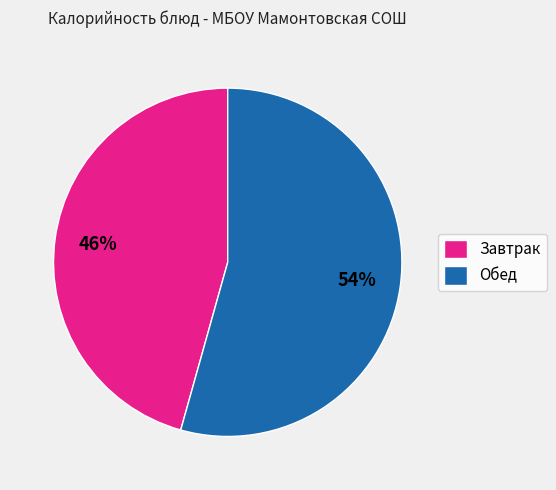

What percentage is the Завтрак slice, to the nearest percent?

46%